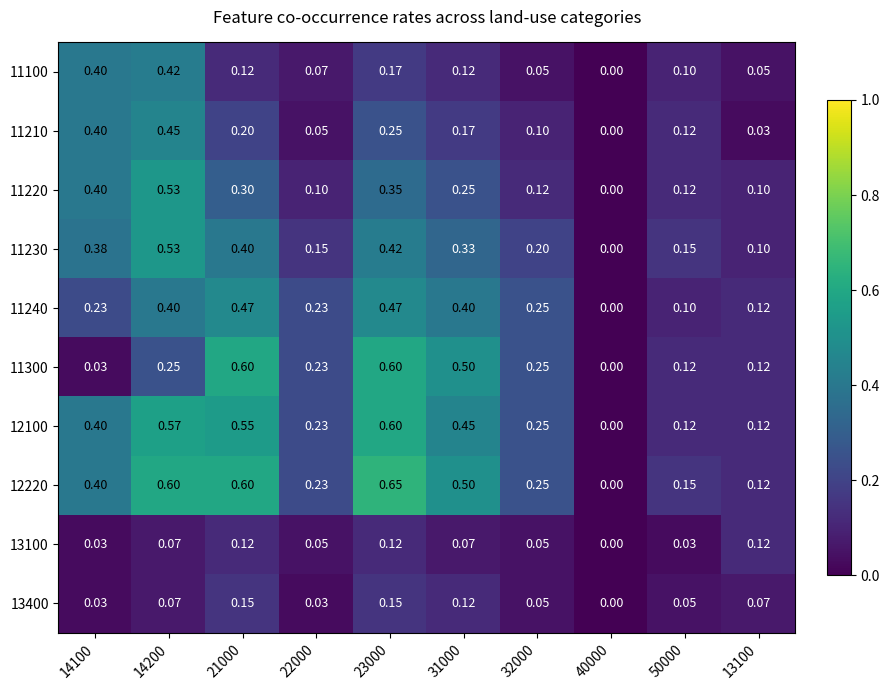

Is the value of 13100 at 13100 greater than the value of 11300 at 14200?

No